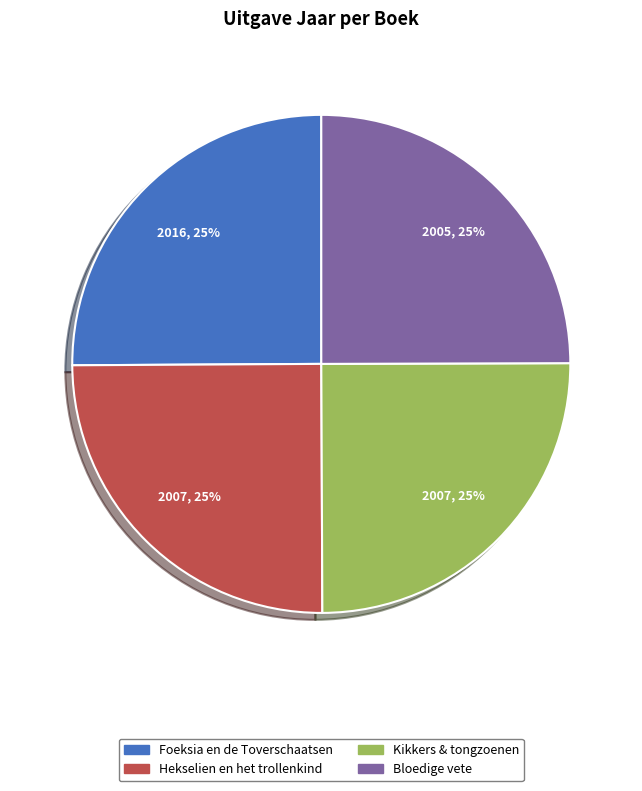

What is the ratio of the value at Kikkers & tongzoenen to the value at Bloedige vete?

1.0